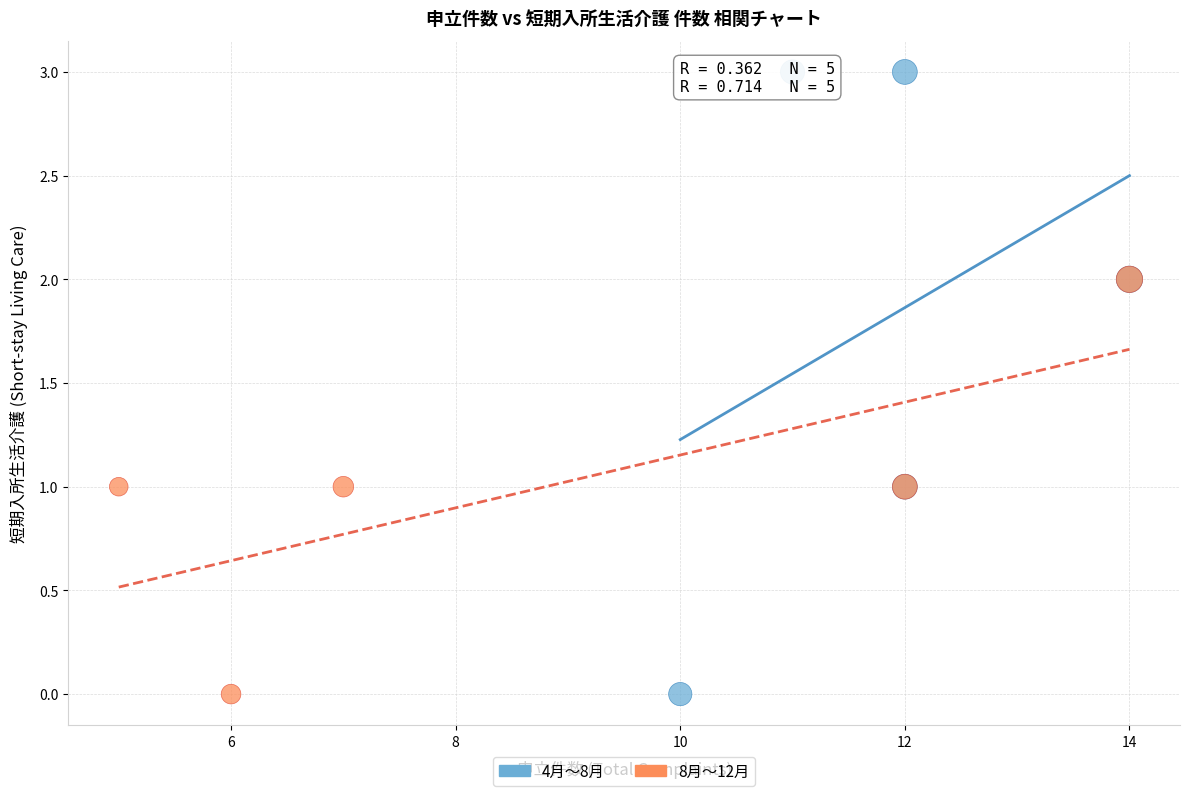

Which series contains the highest Y value?

4月〜8月